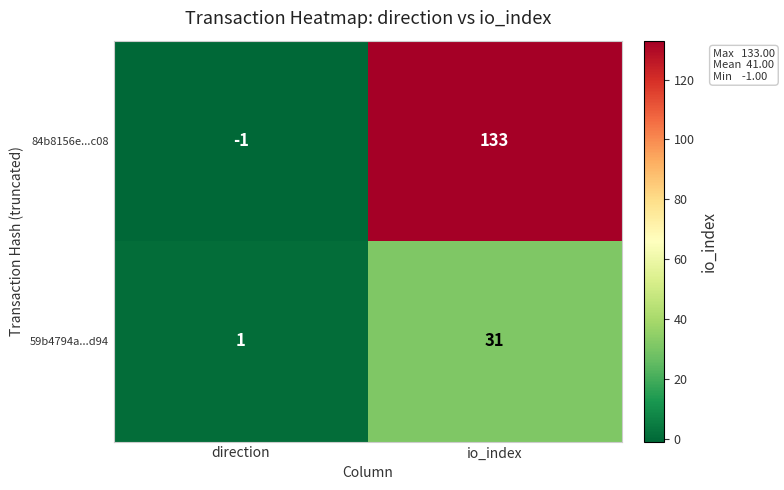

List the series in order of their overall mean, highest first.

84b8156e...c08, 59b4794a...d94